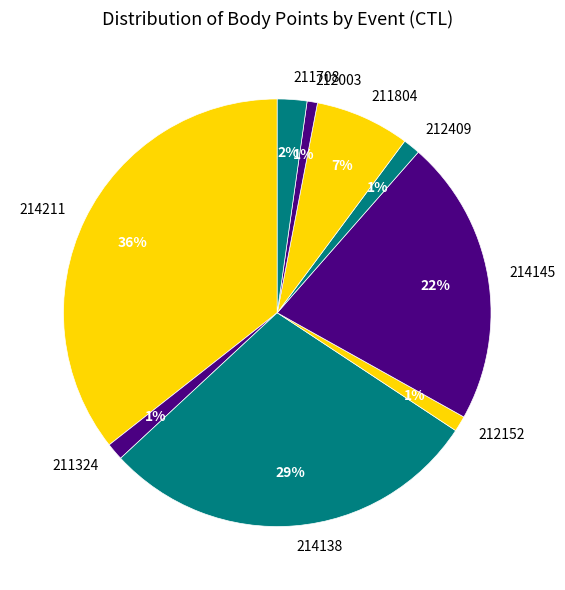

Is the sum of 214211 and 211324 greater than half?

No